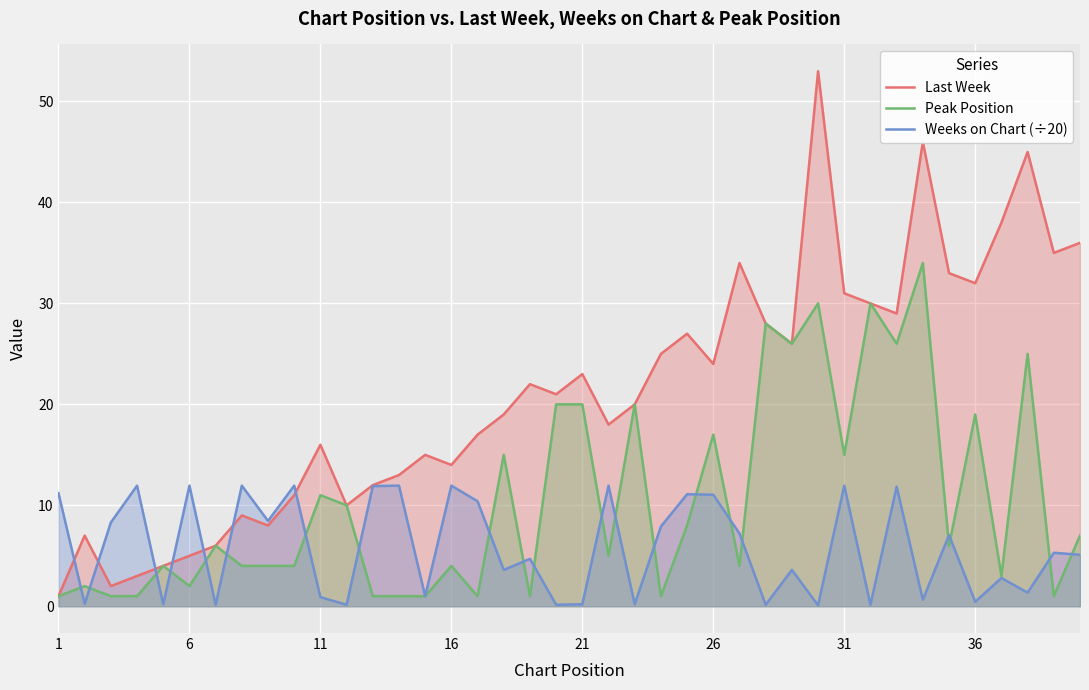

True or false: Last Week has a value of 40.0 at 21.

False